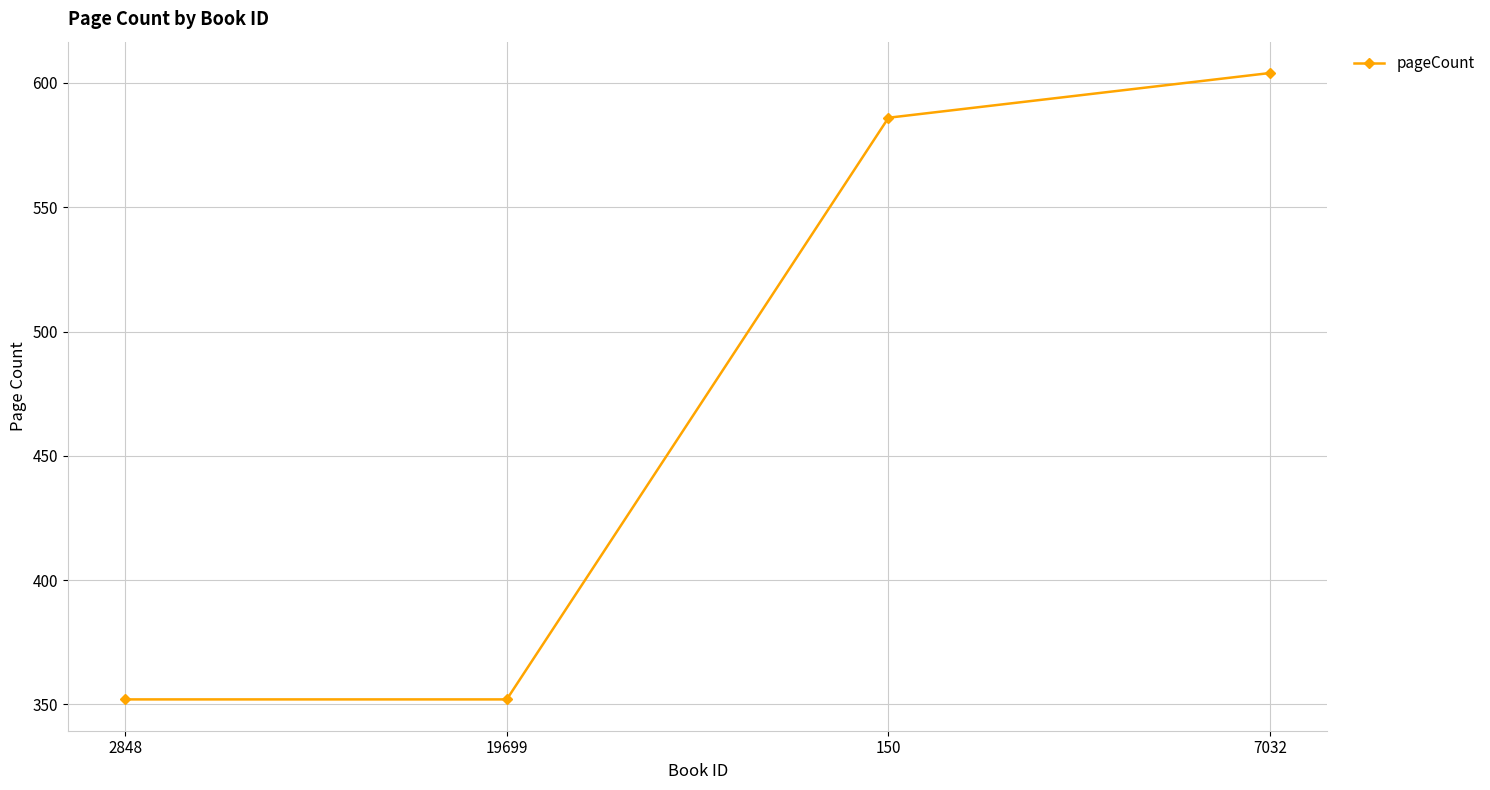

True or false: the data shows 604 at 7032.

True